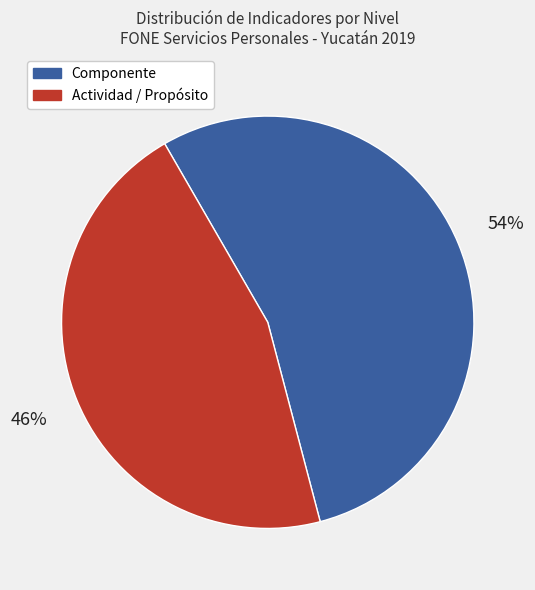

Is there any slice that represents more than half of the pie?

Yes